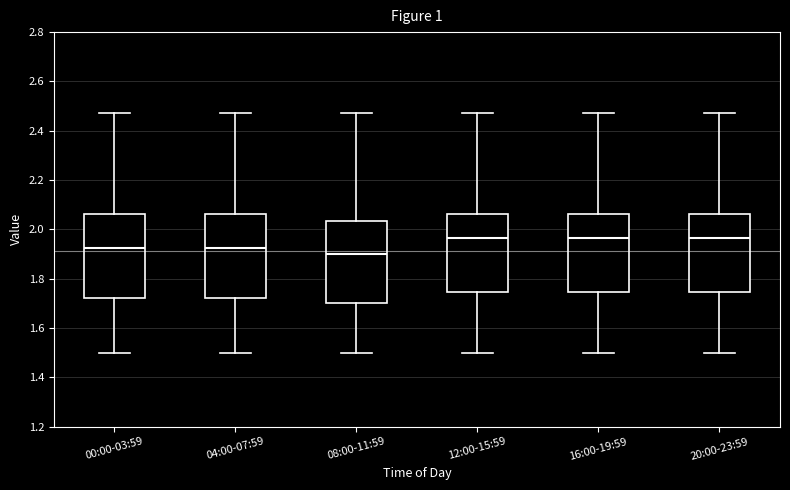

Reading left to right, transcribe this box plot: for each box, give where its median line is, the range the box spans, and where its two whiskers end, as read against the y-axis. The values are not printed on the chart, so give them approximately, as read against the axis.

00:00-03:59: median 1.92, box 1.72 to 2.06, whiskers 1.50 to 2.48
04:00-07:59: median 1.92, box 1.72 to 2.06, whiskers 1.50 to 2.48
08:00-11:59: median 1.90, box 1.70 to 2.04, whiskers 1.50 to 2.48
12:00-15:59: median 1.96, box 1.74 to 2.06, whiskers 1.50 to 2.48
16:00-19:59: median 1.96, box 1.74 to 2.06, whiskers 1.50 to 2.48
20:00-23:59: median 1.96, box 1.74 to 2.06, whiskers 1.50 to 2.48